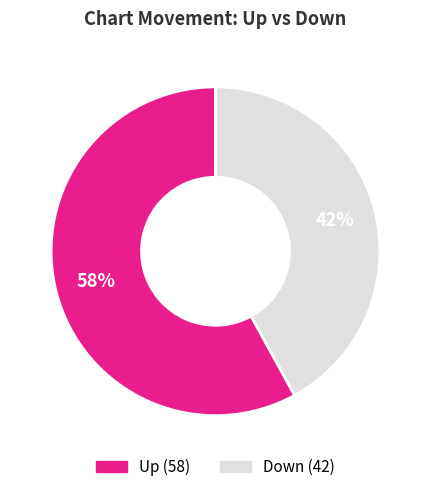

Is there any slice that represents more than half of the pie?

Yes